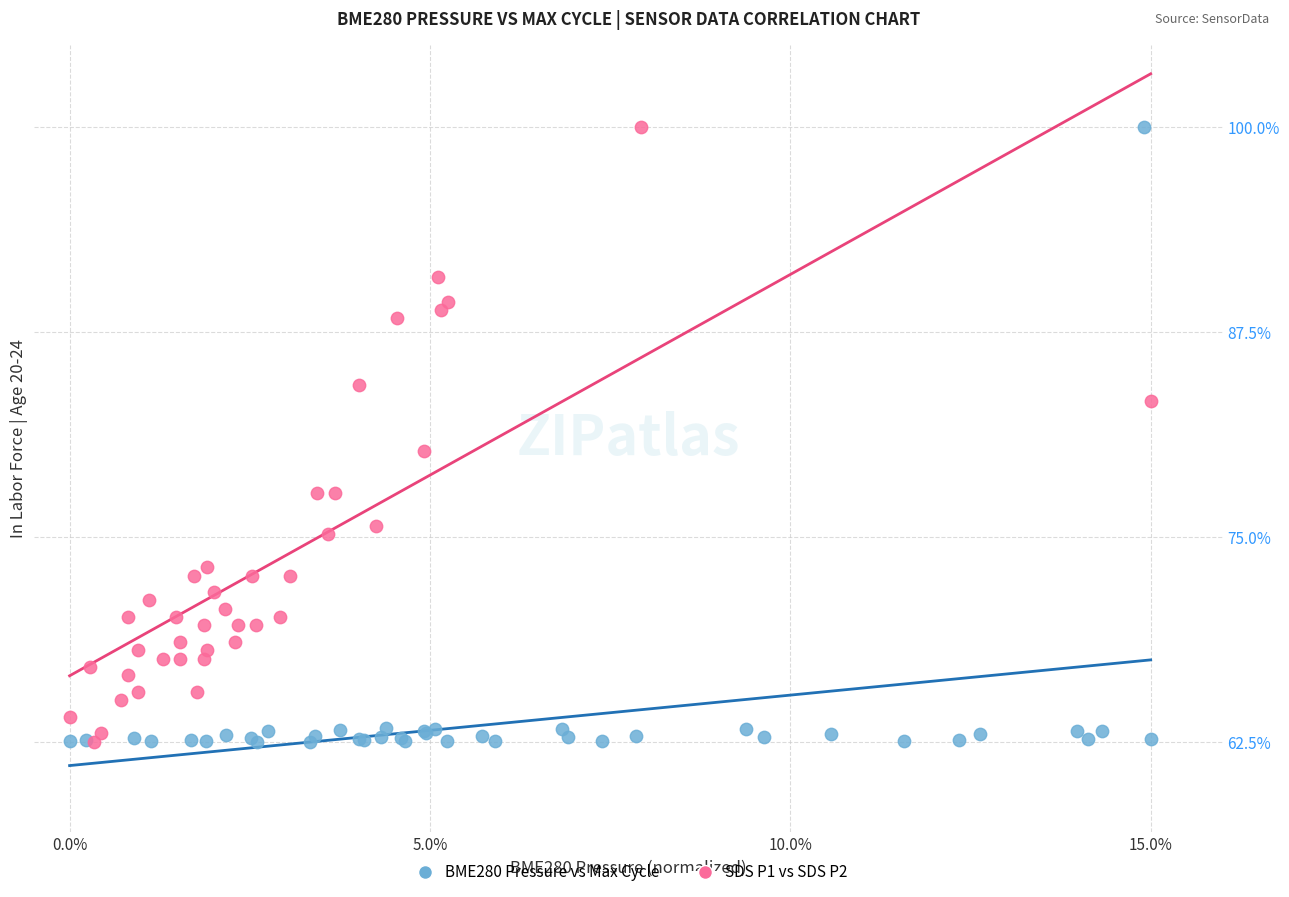

What are all the series names shown in the legend?

BME280 Pressure vs Max Cycle, SDS P1 vs SDS P2